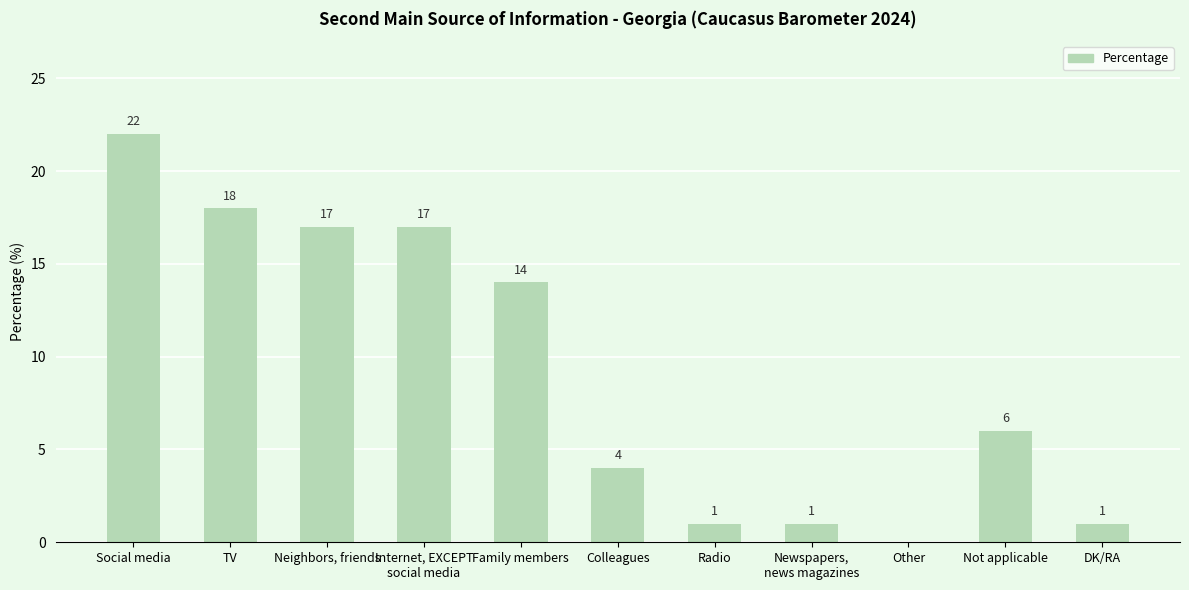

Are the bars horizontal?

No